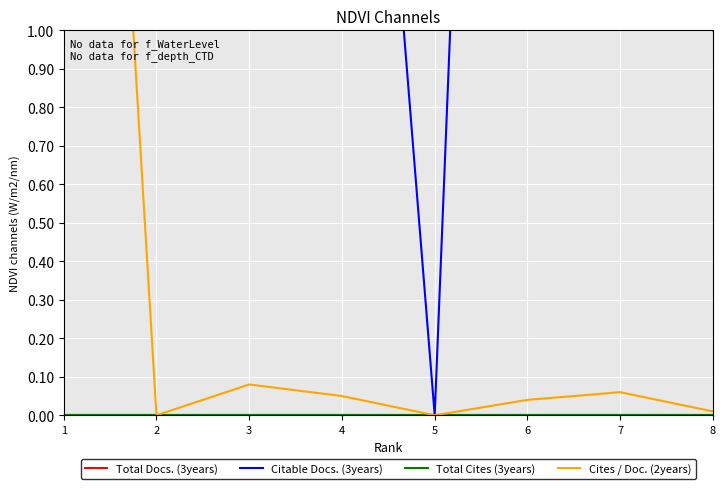

True or false: Citable Docs. (3years) has more than 0 points higher than both neighbors.

True